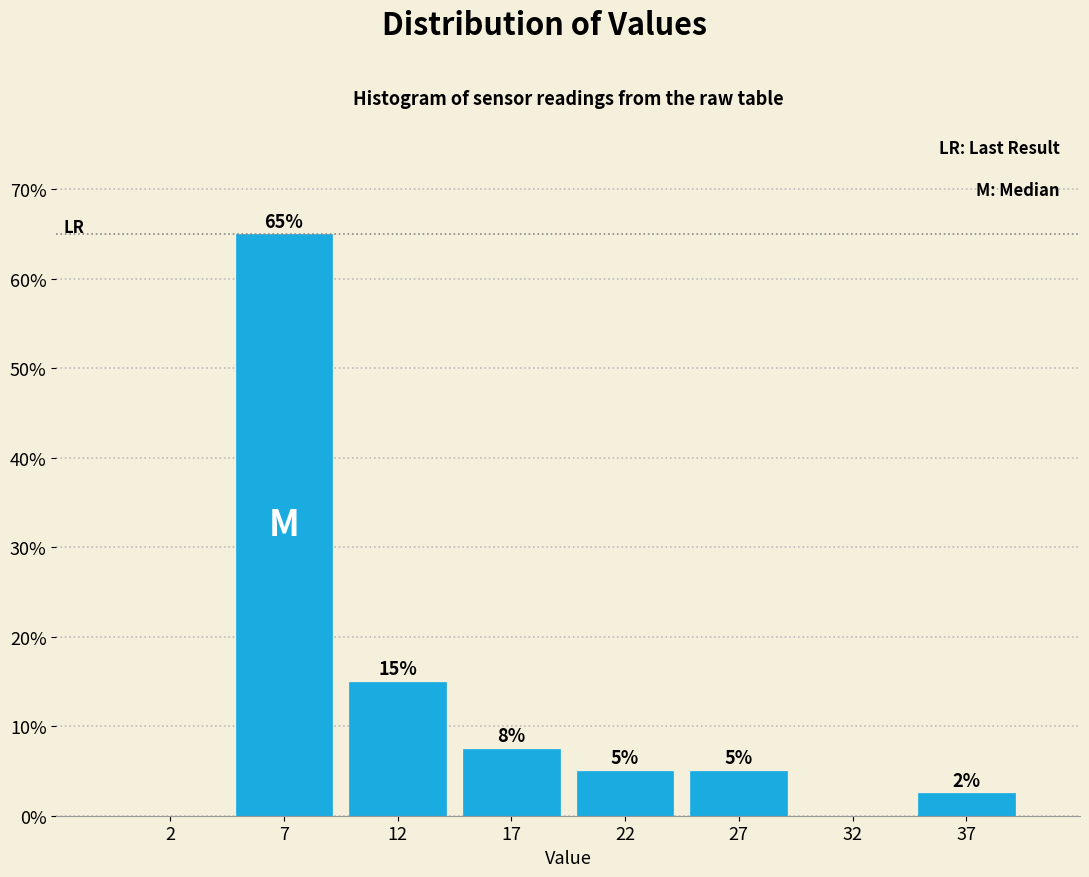

Is it true that the value at 27 is 5.0?

True